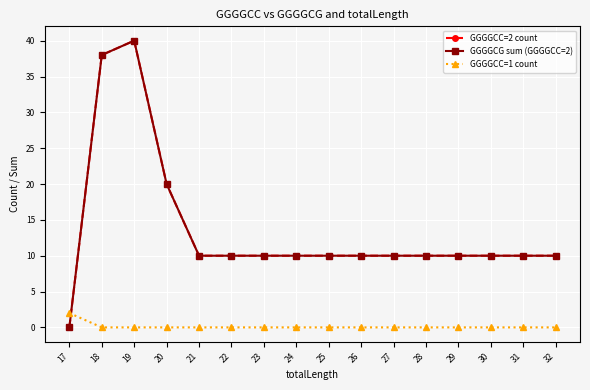

What is the value of the GGGGCC=2 count point at the 13th from the left?

10